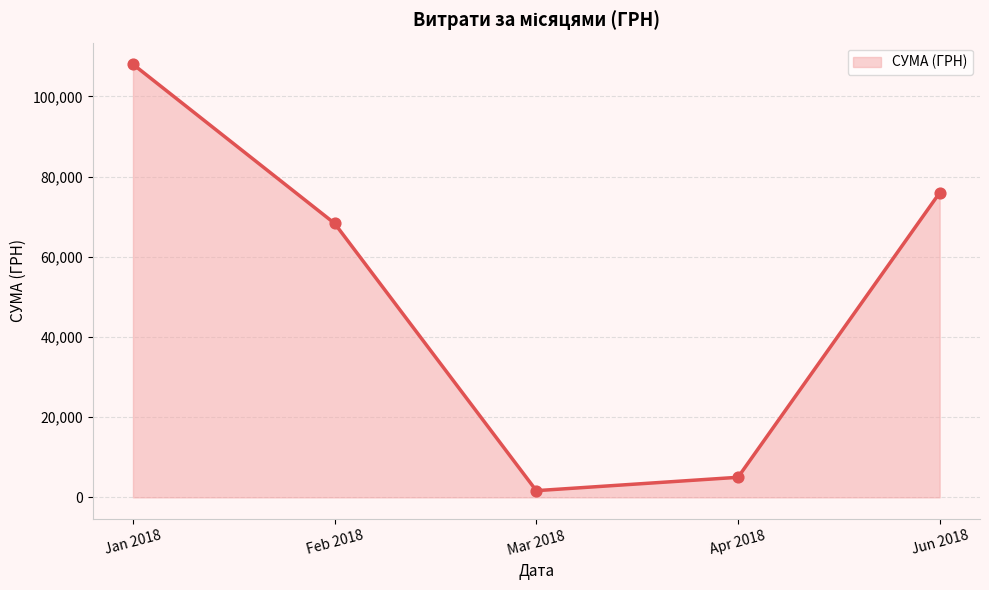

Which has a higher value, Jan 2018 or Apr 2018?

Jan 2018